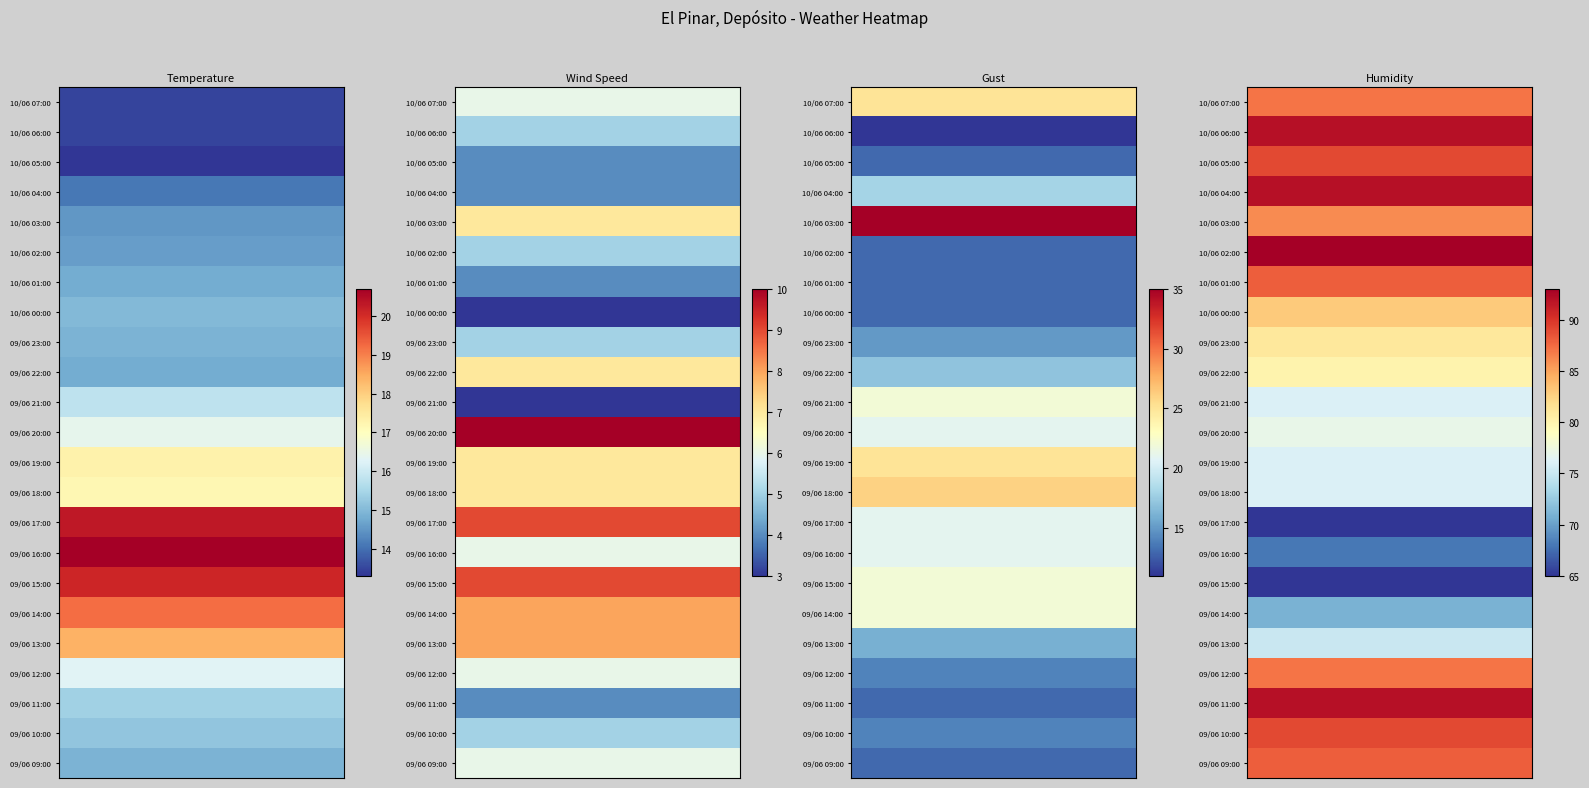

How many distinct data groups are displayed?

23